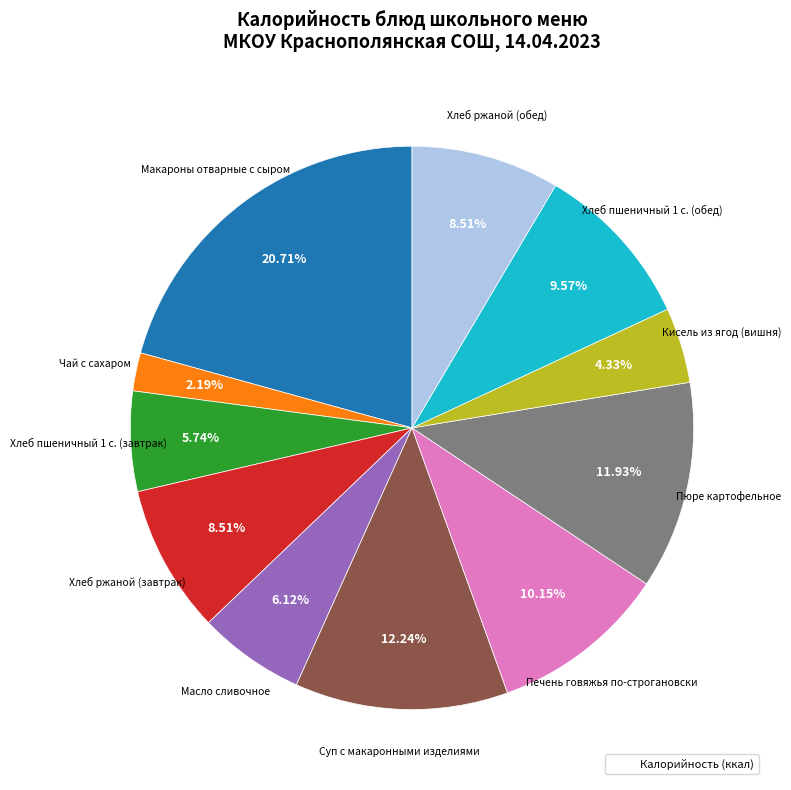

Does any single category account for the majority?

No